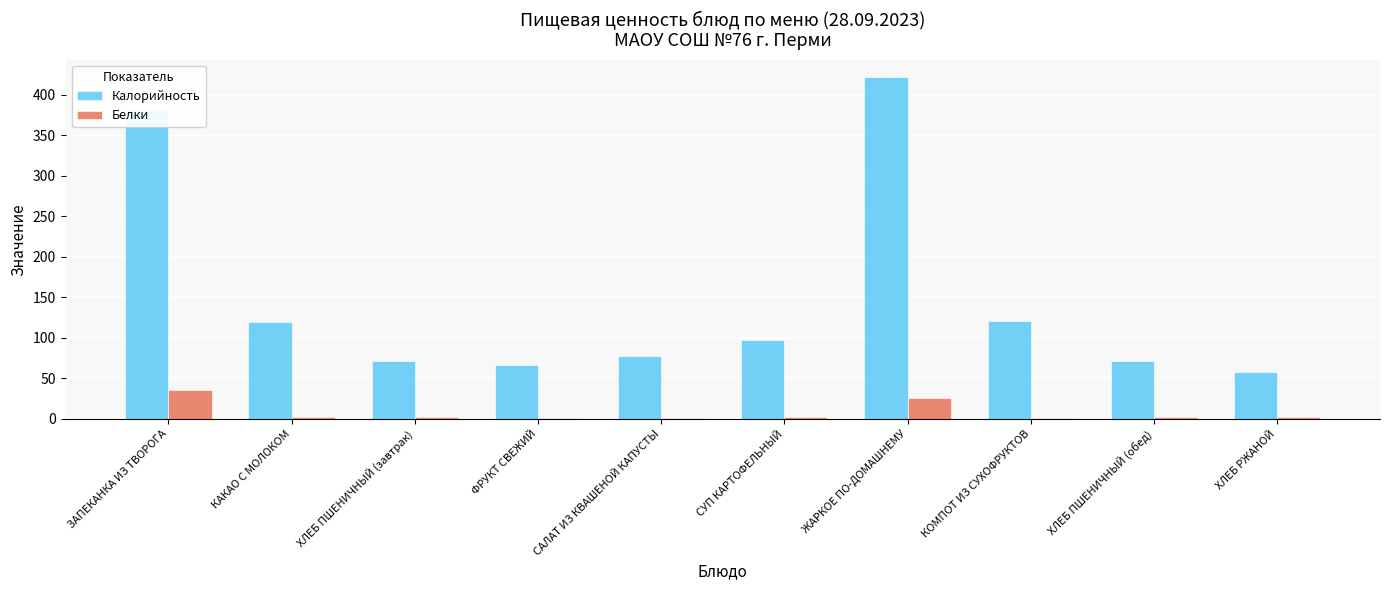

How many groups of bars are there?

10